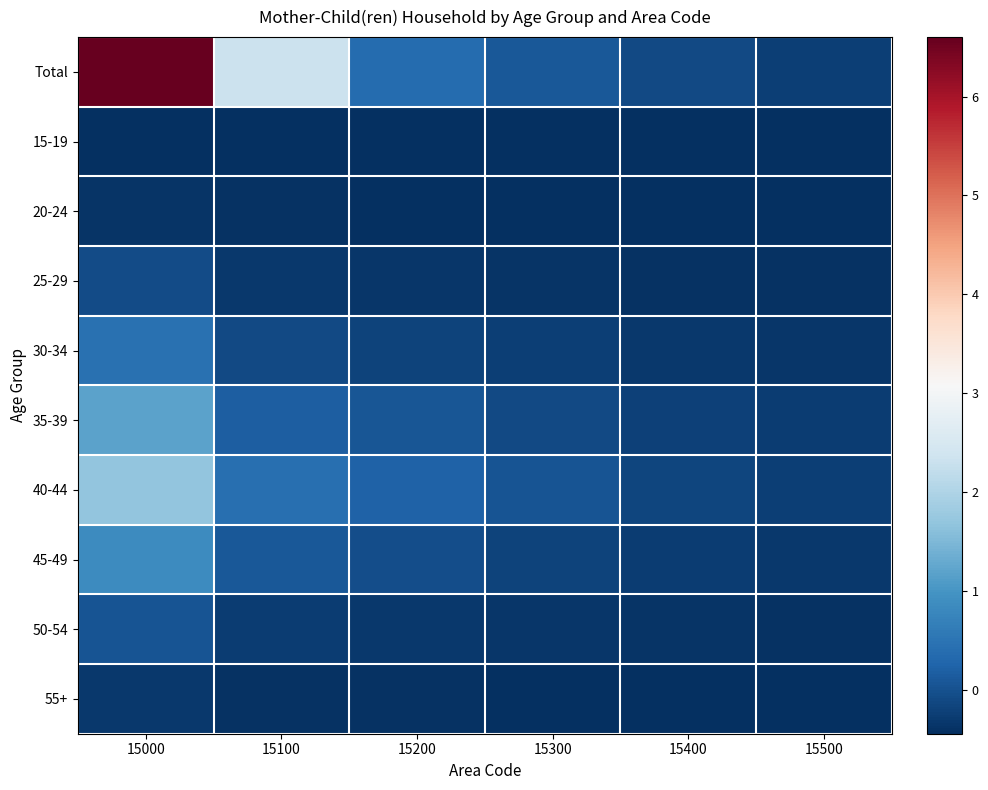

List the series in order of their peak value, lowest first.

15-19, 20-24, 55+, 25-29, 50-54, 30-34, 45-49, 35-39, 40-44, Total